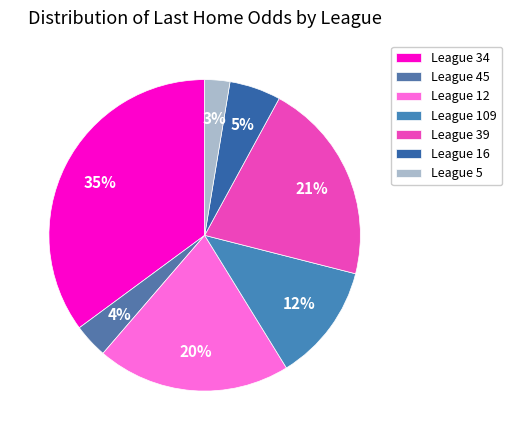

How many slices are in this pie chart?

7